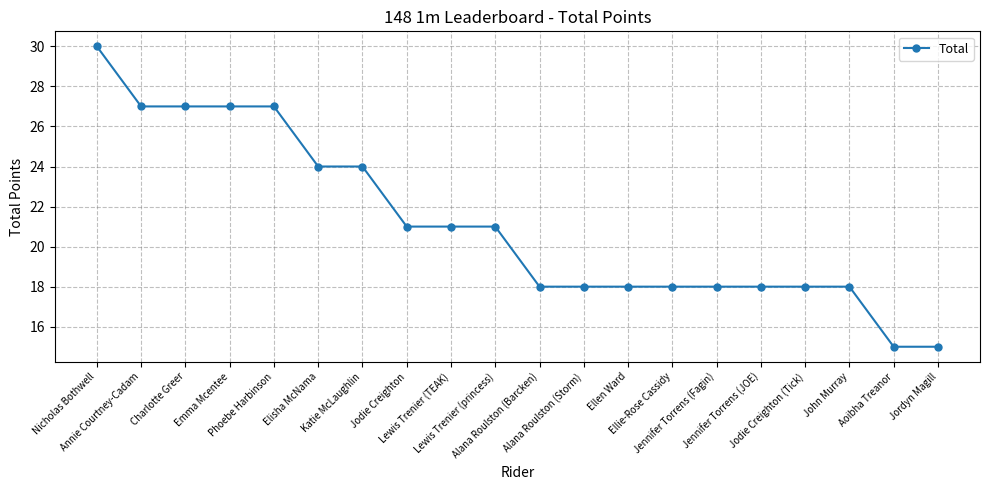

What is the value of the 6th point from the left?

24